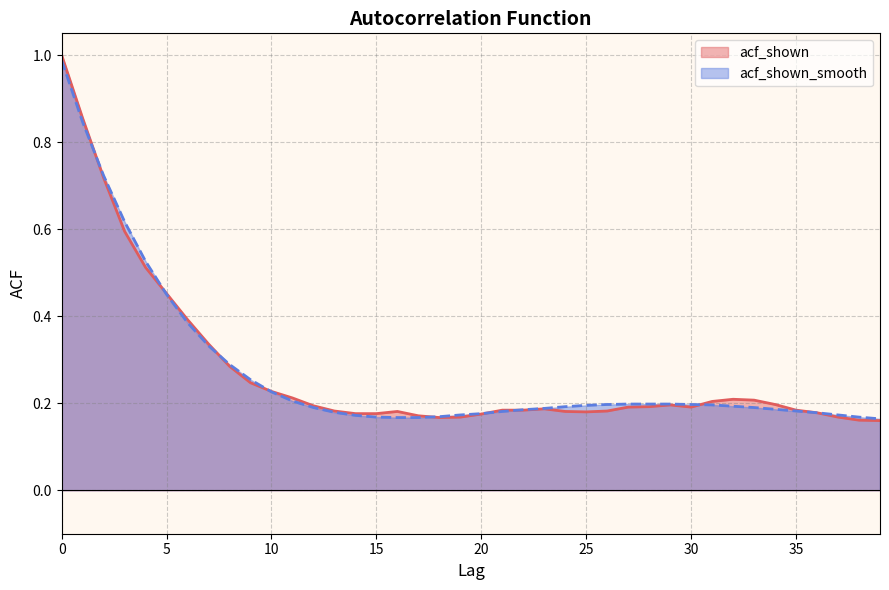

Reading left to right, what are all the values shown in this chart?

acf_shown: 0=1.0	1=0.9	2=0.7	3=0.6	4=0.5	5=0.5	6=0.4	7=0.3	8=0.3	9=0.2	10=0.2	11=0.2	12=0.2	13=0.2	14=0.2	15=0.2	16=0.2	17=0.2	18=0.2	19=0.2	20=0.2	21=0.2	22=0.2	23=0.2	24=0.2	25=0.2	26=0.2	27=0.2	28=0.2	29=0.2	30=0.2	31=0.2	32=0.2	33=0.2	34=0.2	35=0.2	36=0.2	37=0.2	38=0.2	39=0.2
acf_shown_smooth: 0=1.0	1=0.8	2=0.7	3=0.6	4=0.5	5=0.5	6=0.4	7=0.3	8=0.3	9=0.3	10=0.2	11=0.2	12=0.2	13=0.2	14=0.2	15=0.2	16=0.2	17=0.2	18=0.2	19=0.2	20=0.2	21=0.2	22=0.2	23=0.2	24=0.2	25=0.2	26=0.2	27=0.2	28=0.2	29=0.2	30=0.2	31=0.2	32=0.2	33=0.2	34=0.2	35=0.2	36=0.2	37=0.2	38=0.2	39=0.2